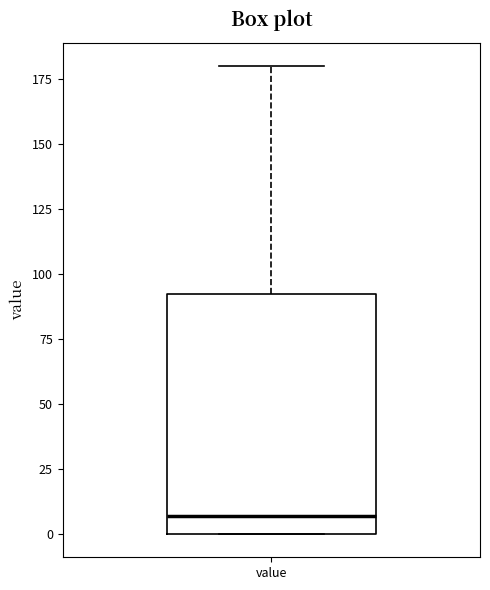

Where does the upper whisker of the box for value end on the y-axis? The values are not printed on the chart, so give them approximately, as read against the axis.

180